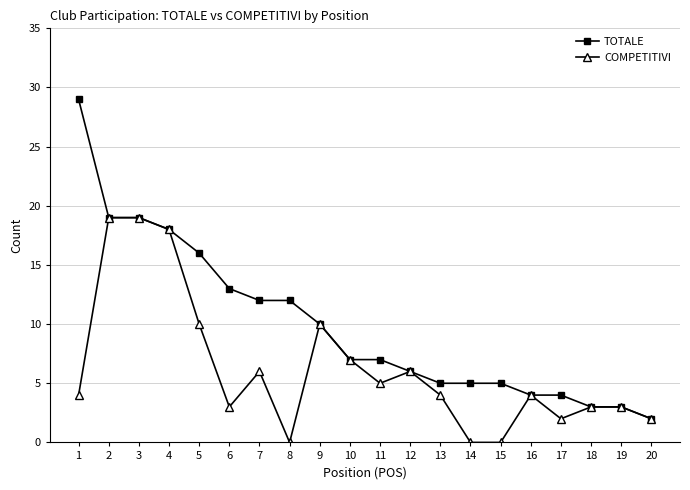

At which label does TOTALE reach its minimum?

20